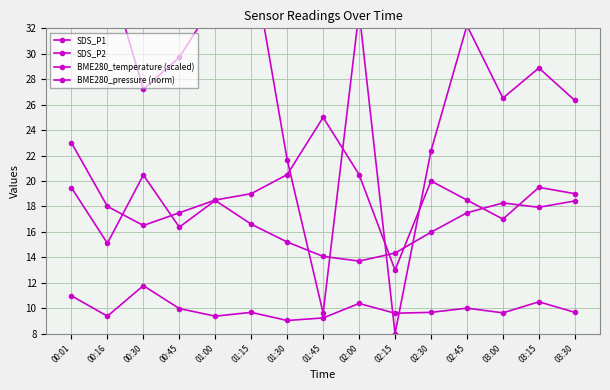

What position from the left is 02:15?

10